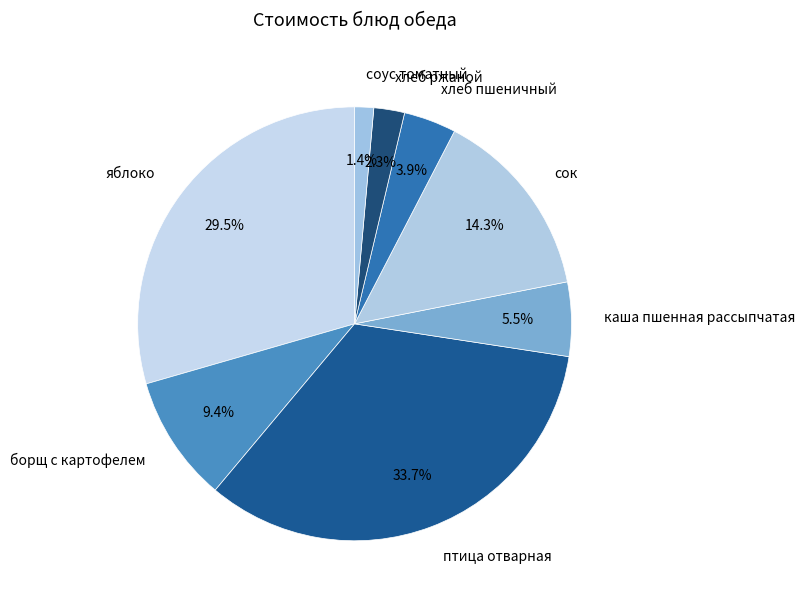

Does any single category account for the majority?

No